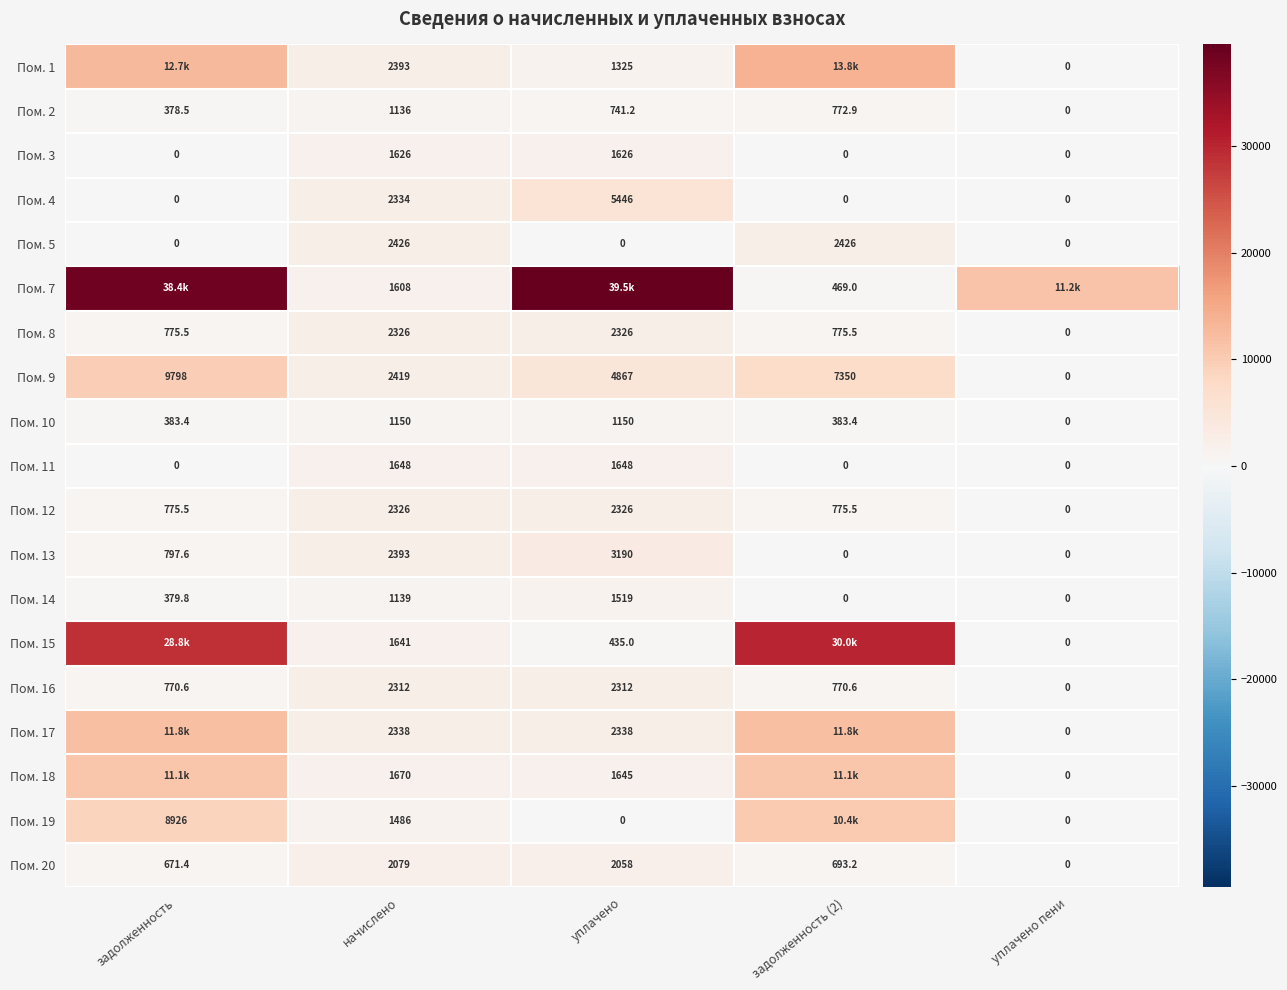

At which label does Пом. 10 first exceed 383?

задолженность